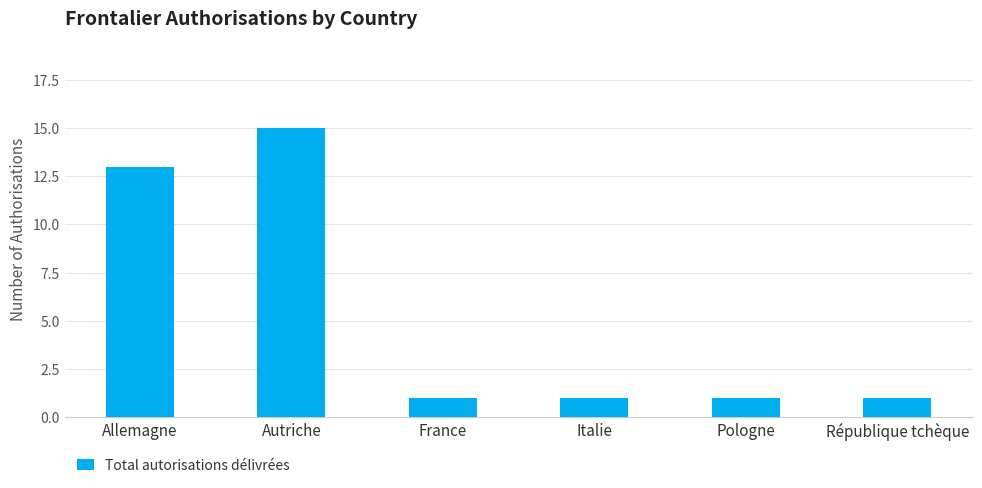

What value does the data have at Pologne?

1